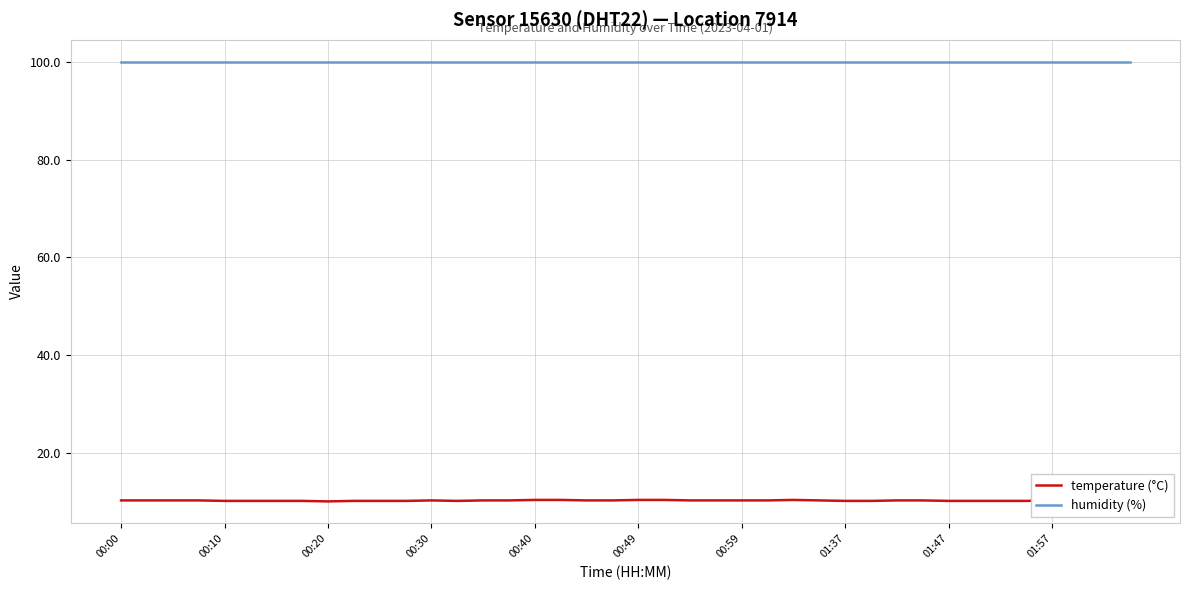

Which series has the widest spread of values?

temperature (°C)